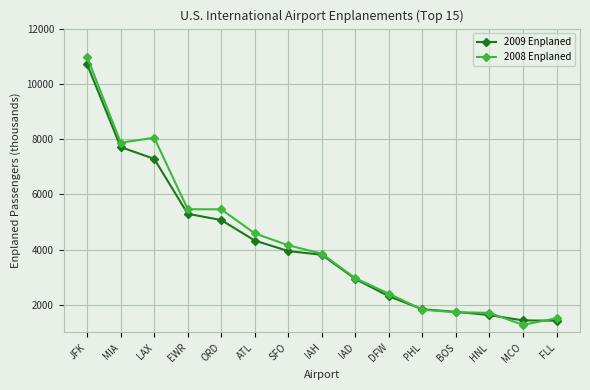

What is the value of the 2008 Enplaned point at the 13th from the left?

1709.3